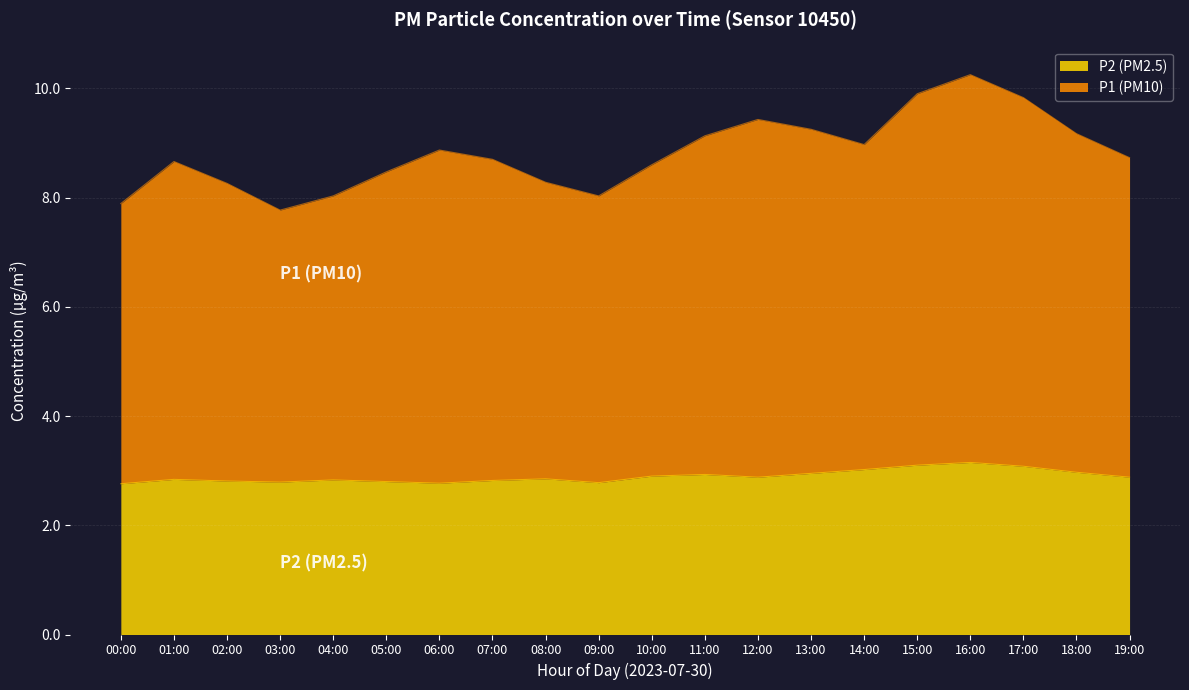

How many lines are shown in the chart?

2